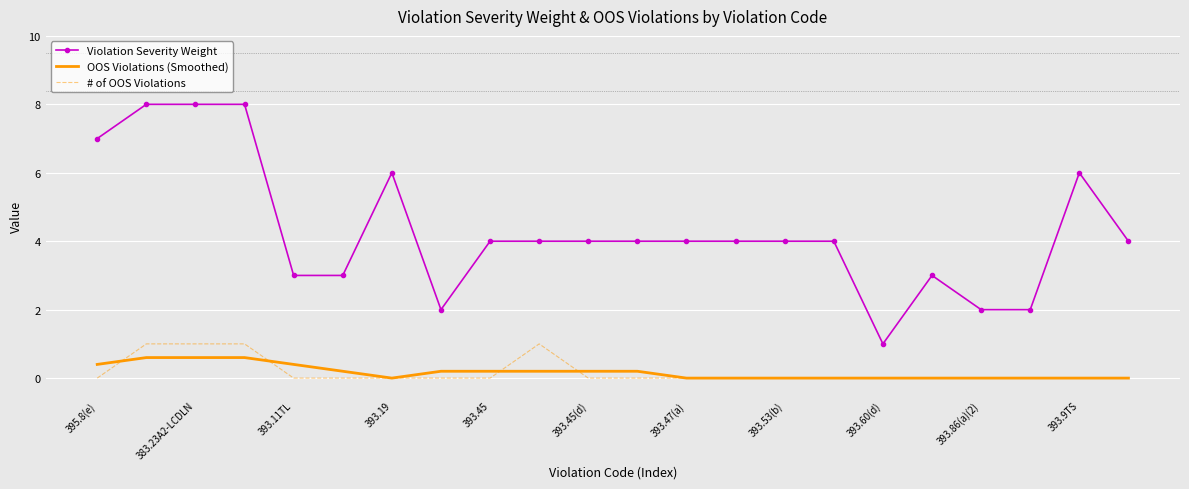

What is the maximum value for OOS Violations (Smoothed)?

0.6